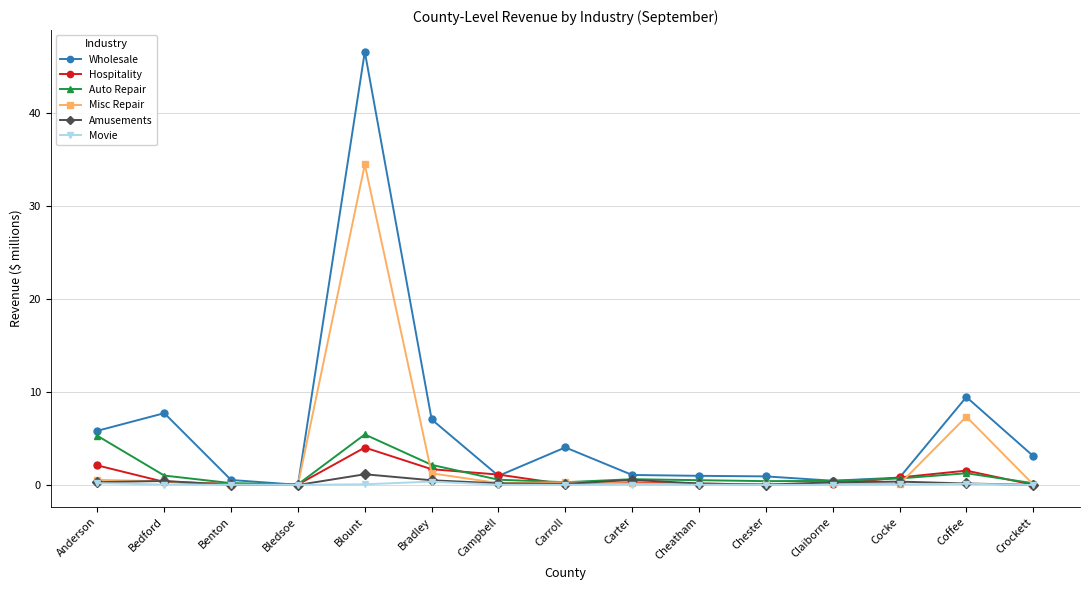

Which series has the largest total across all categories?

Wholesale